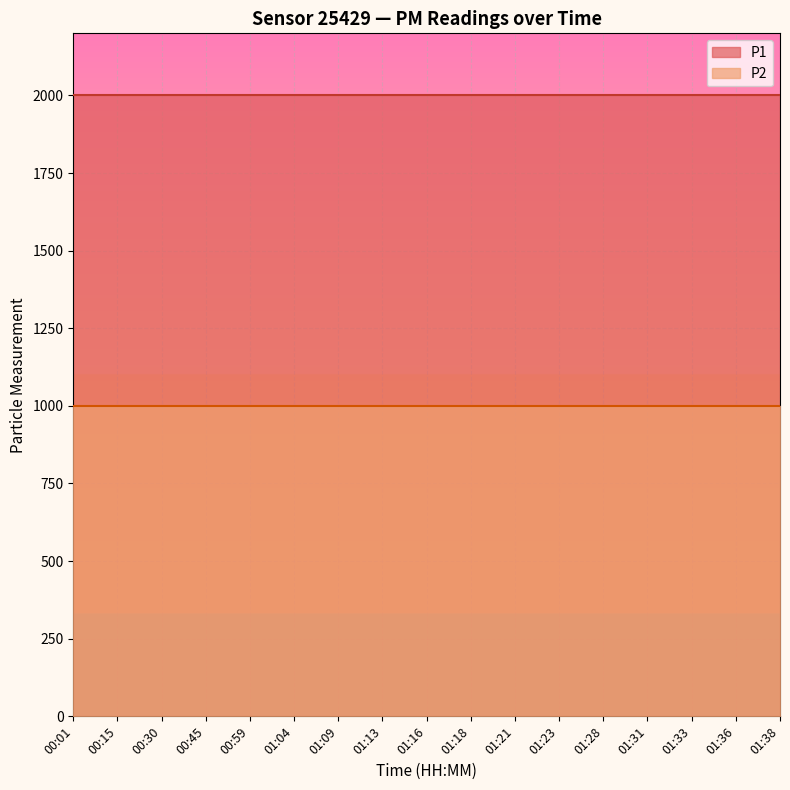

What are all the series names shown in the legend?

P1, P2